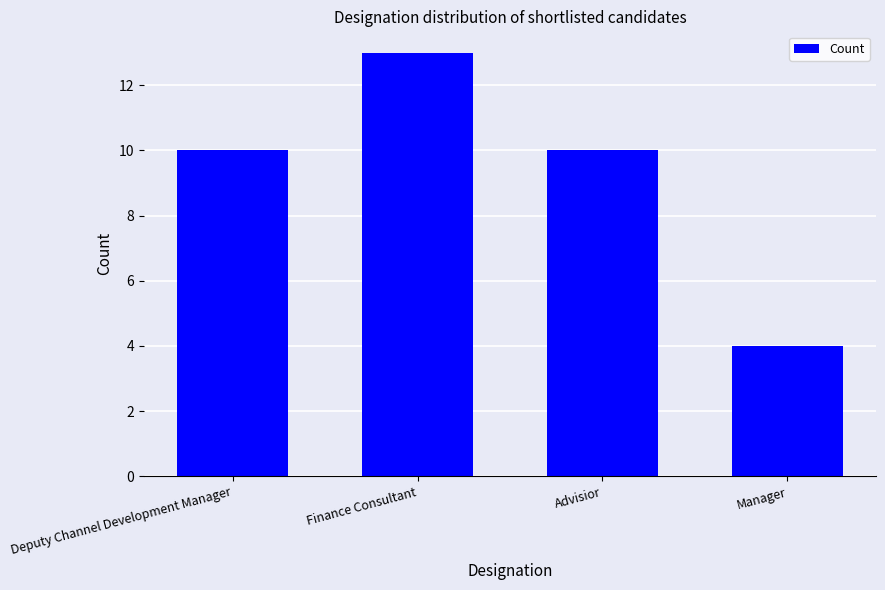

Which has a higher value, Deputy Channel Development Manager or Finance Consultant?

Finance Consultant